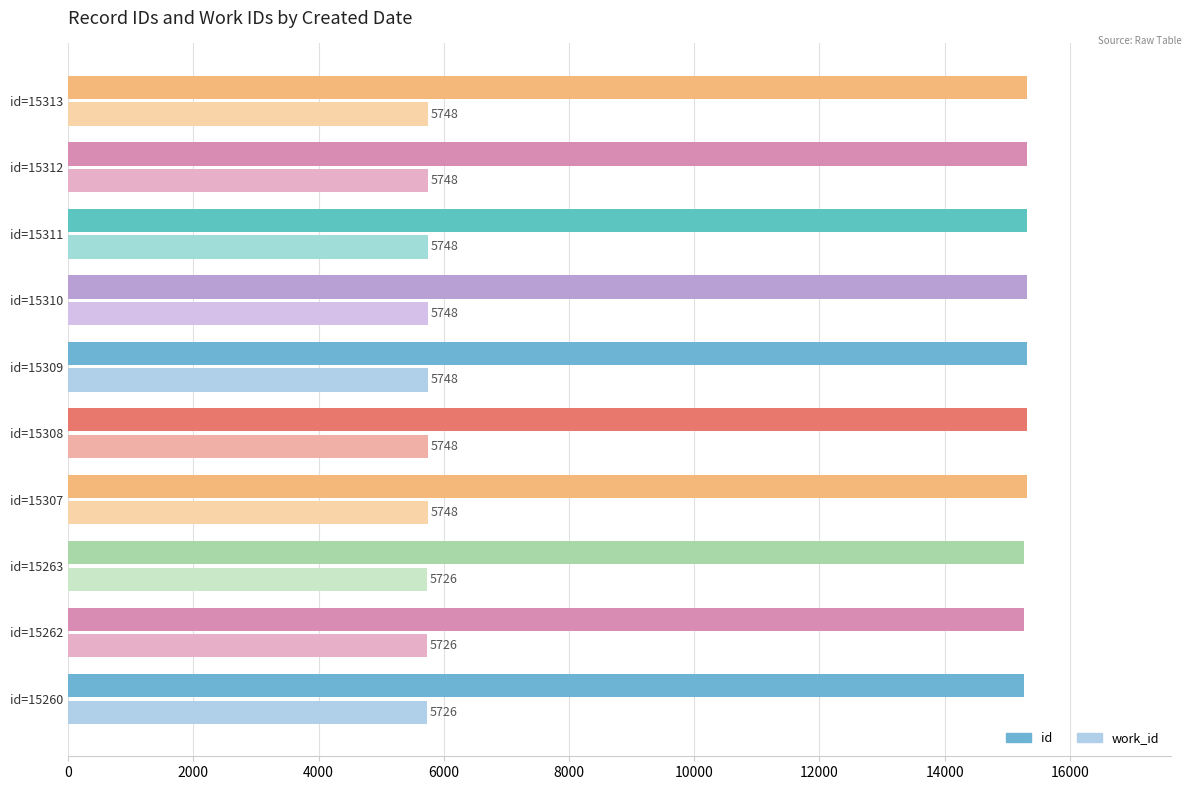

True or false: id has a value of 15313 at id=15313.

True